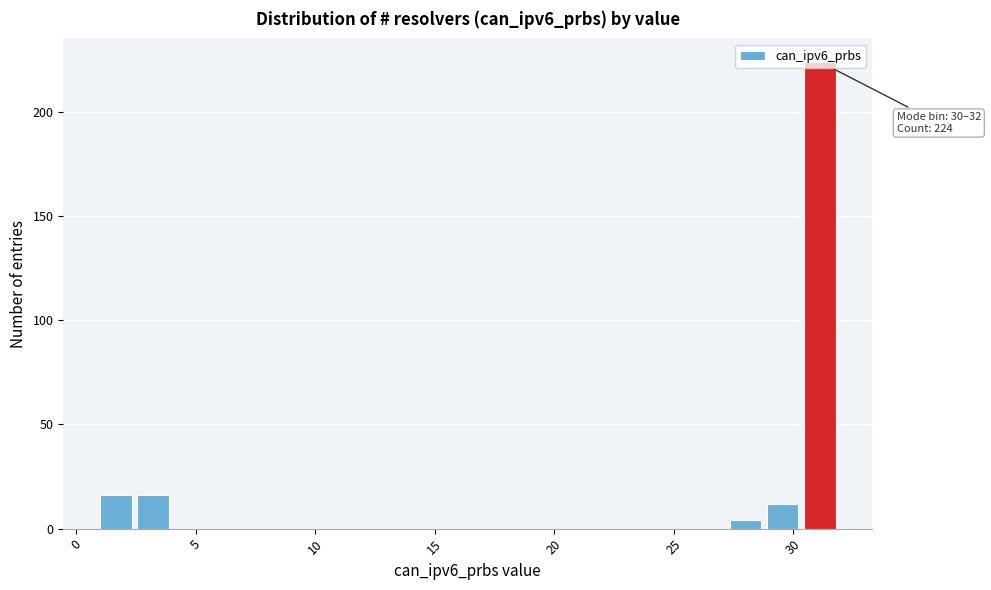

Read against the x-axis, roughly where is the centre of the tallest bar?

31.0